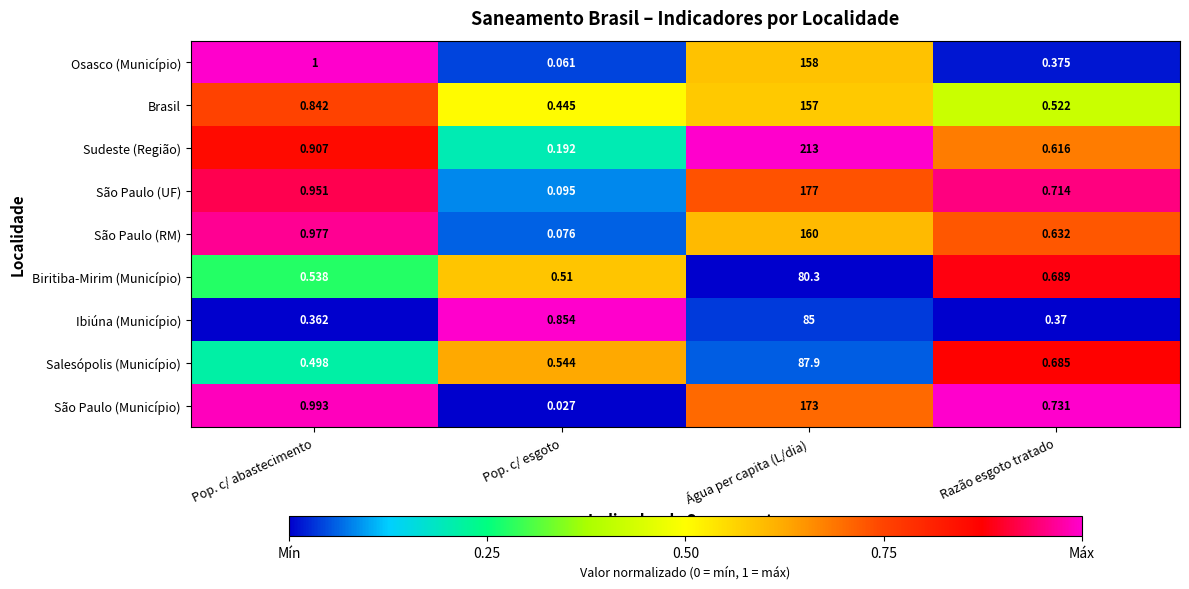

Where is Osasco (Município) nearest to the value 79?

Pop. c/ abastecimento